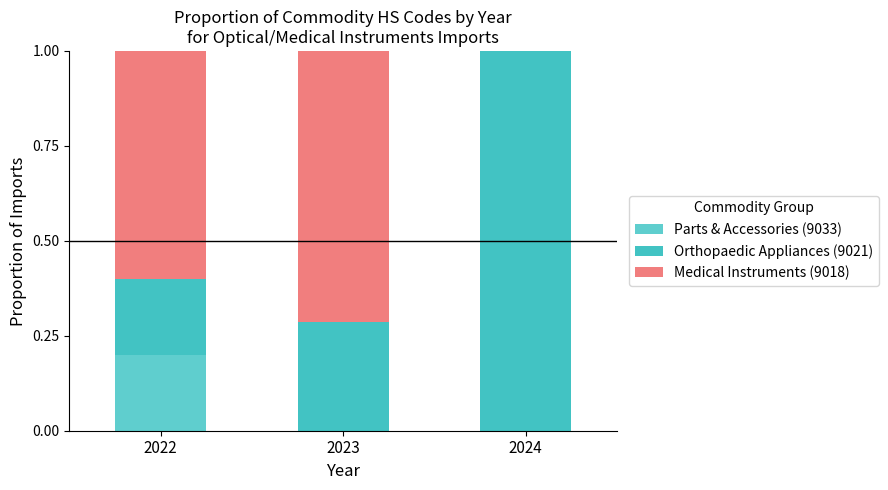

Are the bars horizontal?

No